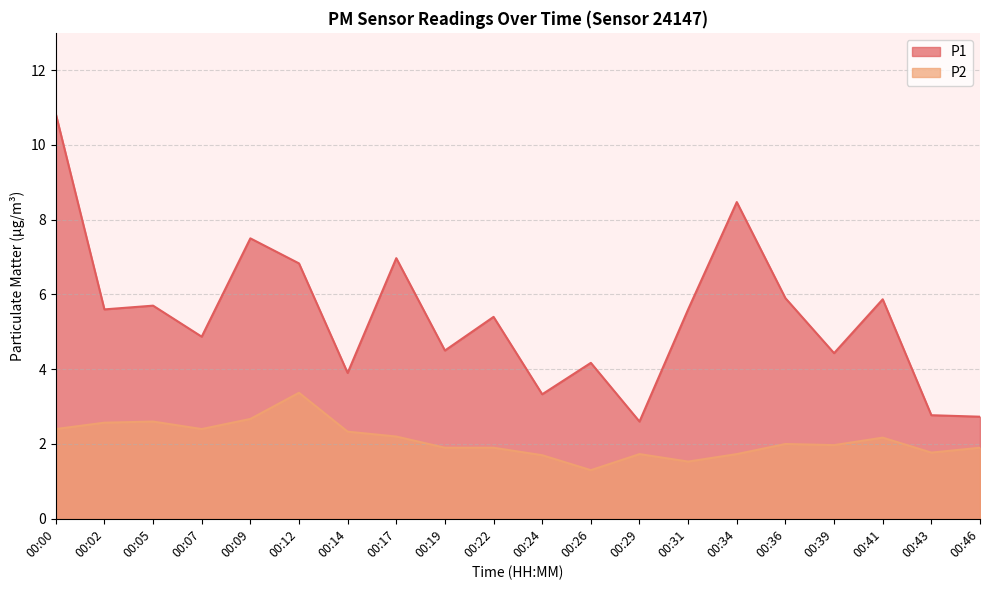

Which series changed the most between 00:12 and 00:22?

P2